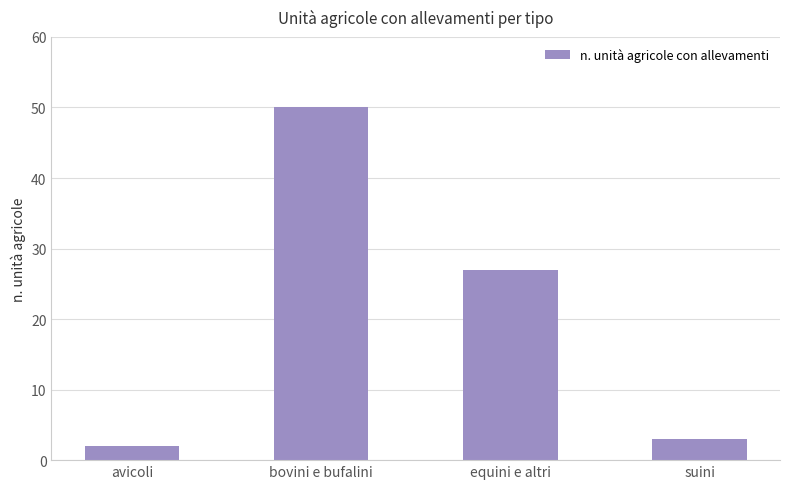

What is the minimum value shown in the chart?

2